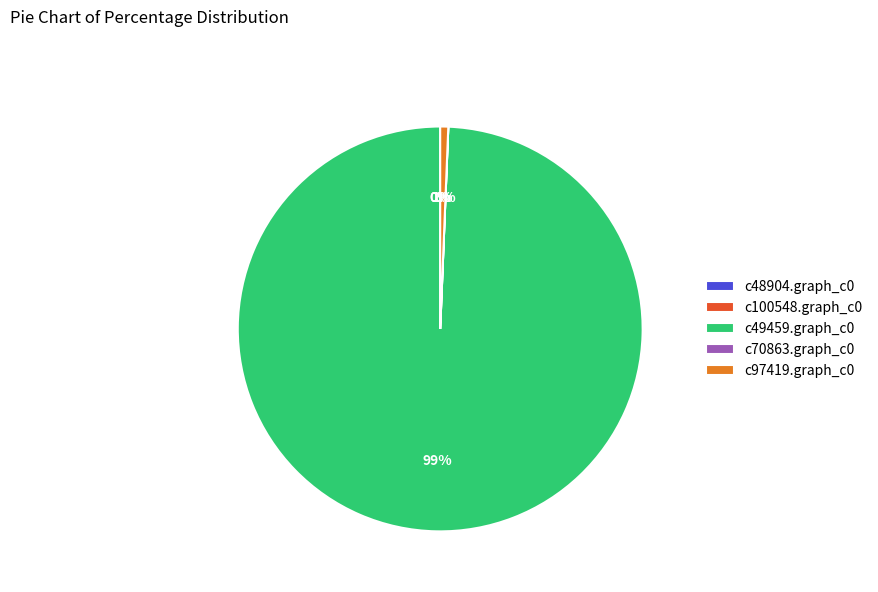

True or false: c97419.graph_c0 accounts for 1% of the total.

True